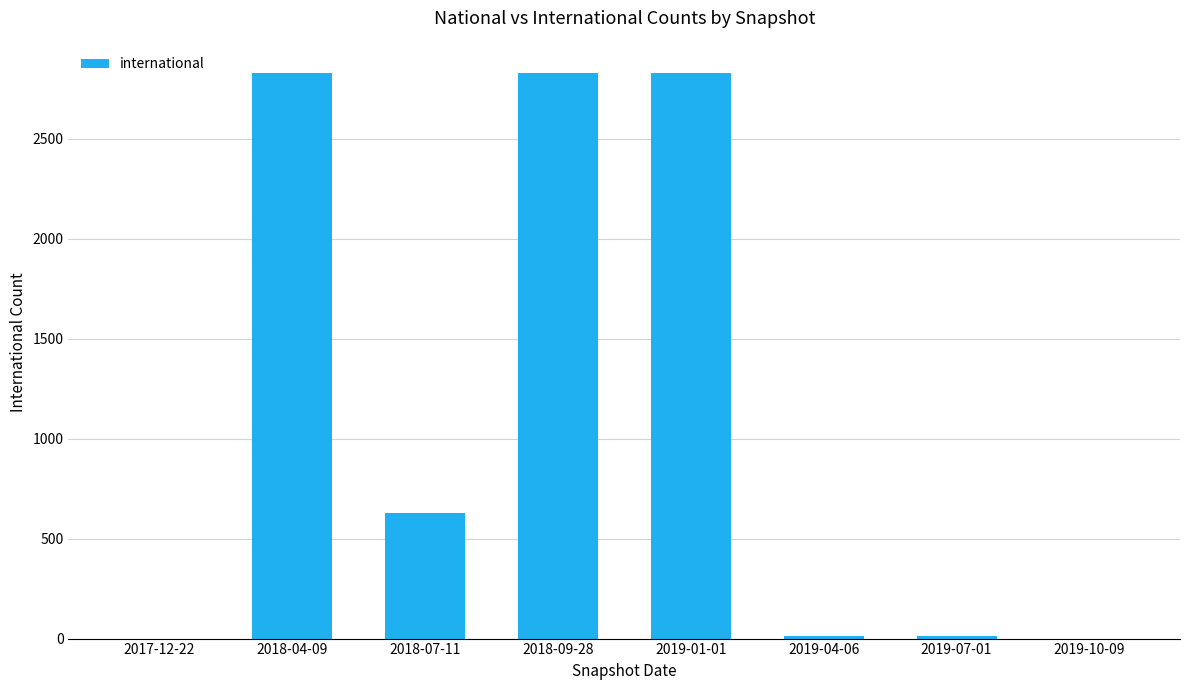

What is the change in value from 2017-12-22 to 2019-04-06?

+13